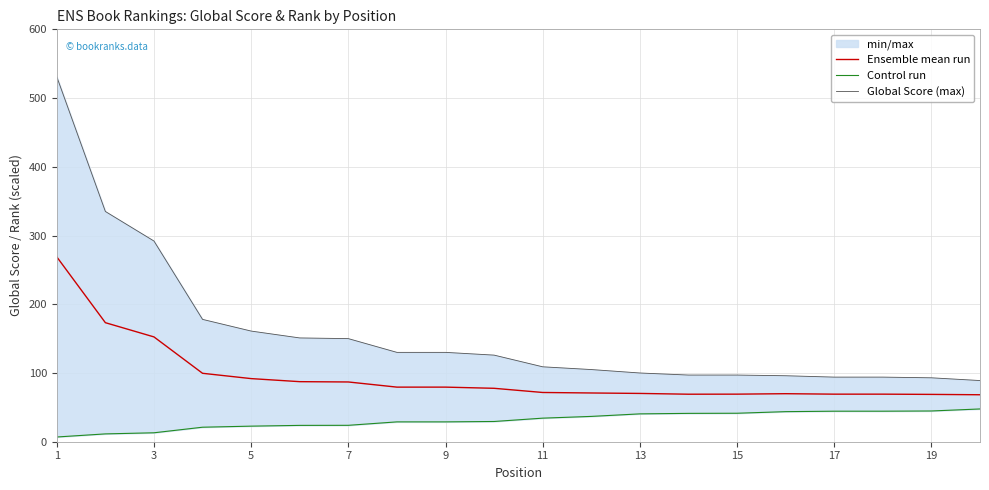

The Ensemble mean run series shows 115.2 at 13. True or false?

False